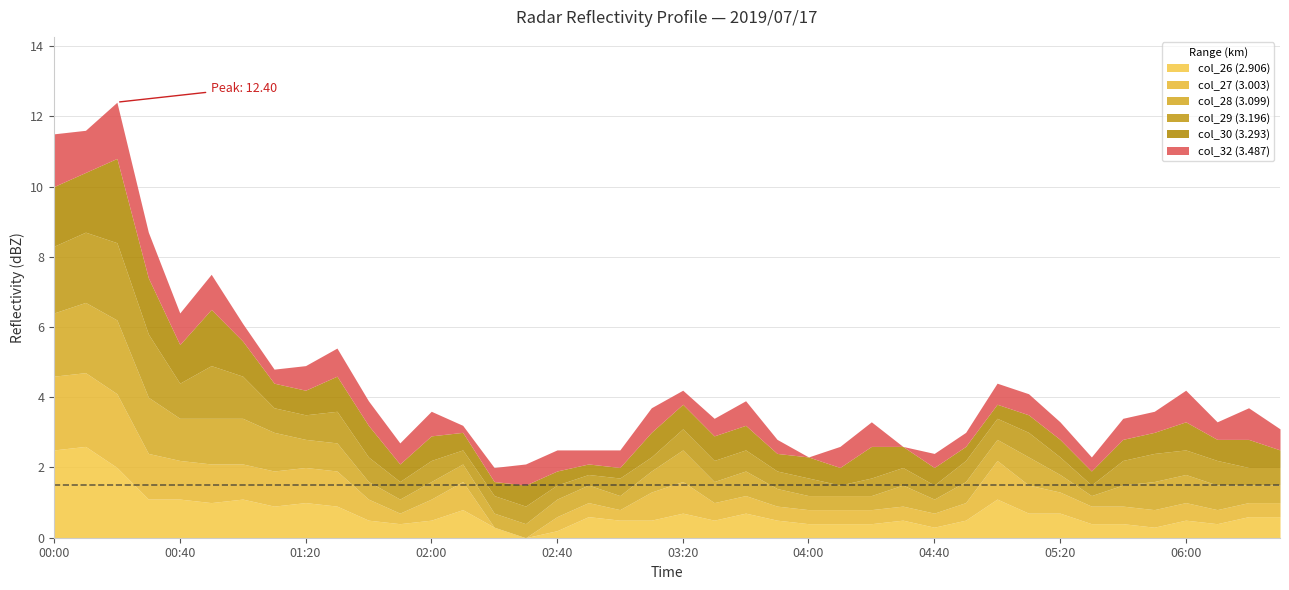

How many values in col_26 (2.906) are above zero?

39